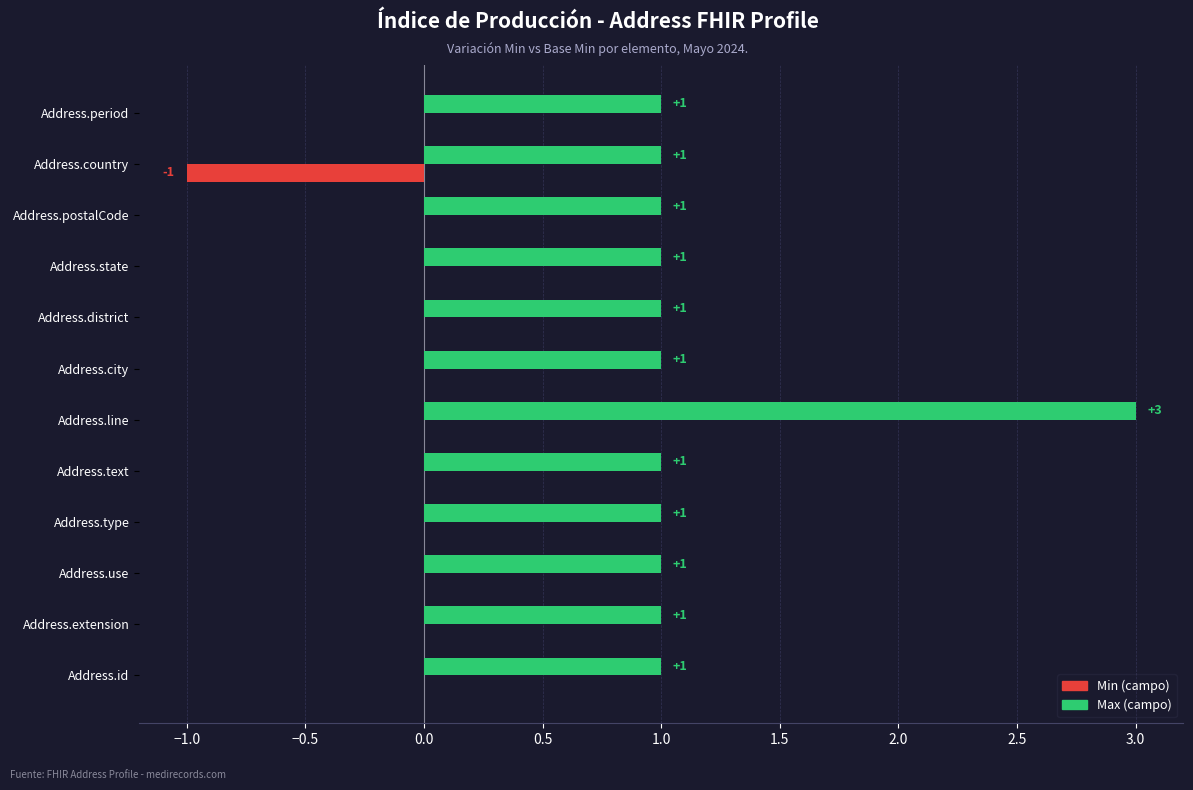

Which series has the largest range (max minus min)?

Max (campo)